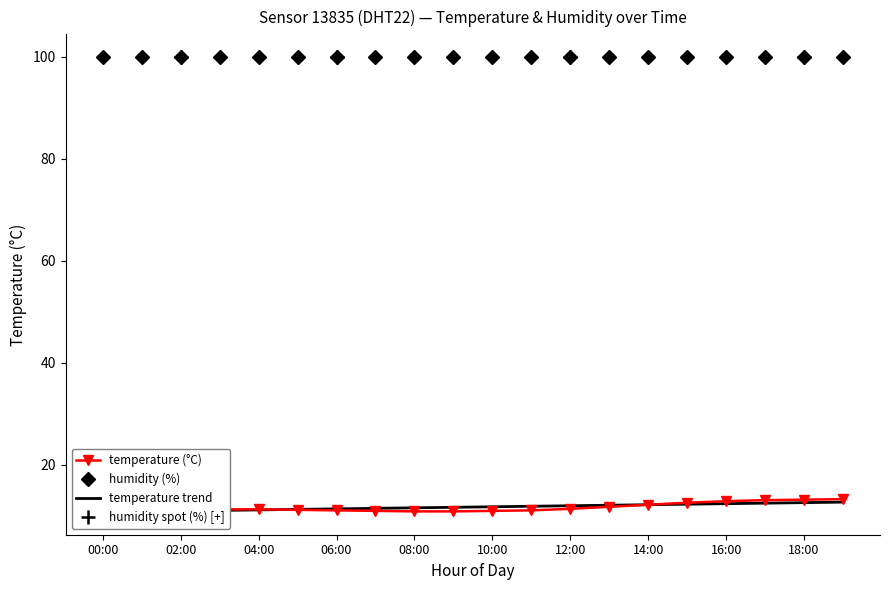

How many data points does each series have?

20